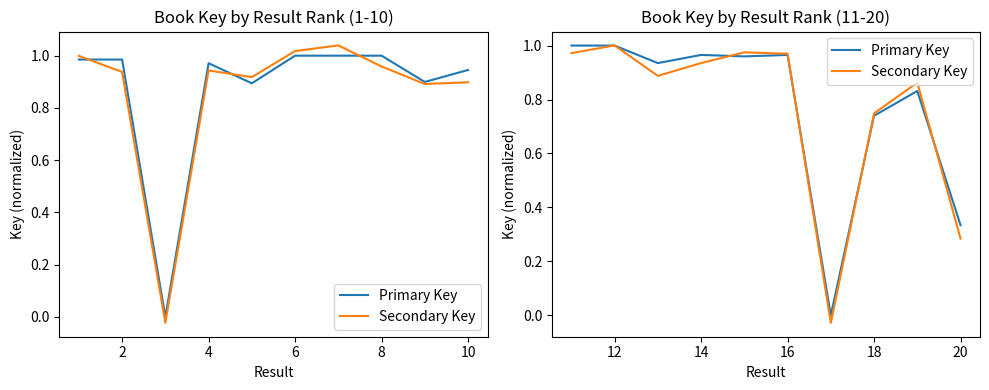

Rank the series by their average value, from highest to lowest.

Primary Key, Secondary Key